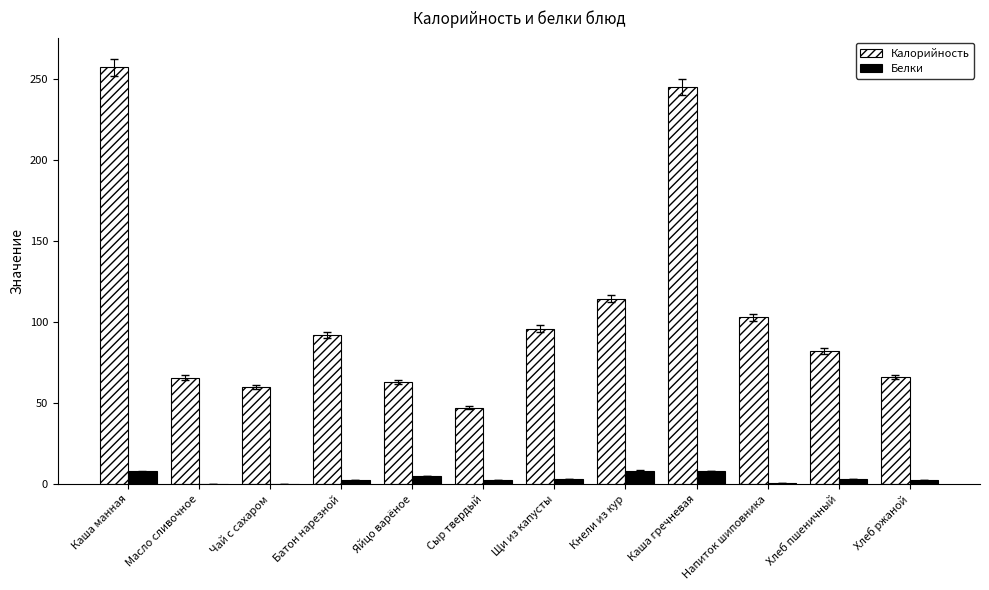

Between Каша гречневая and Напиток шиповника, which series saw the biggest shift?

Калорийность